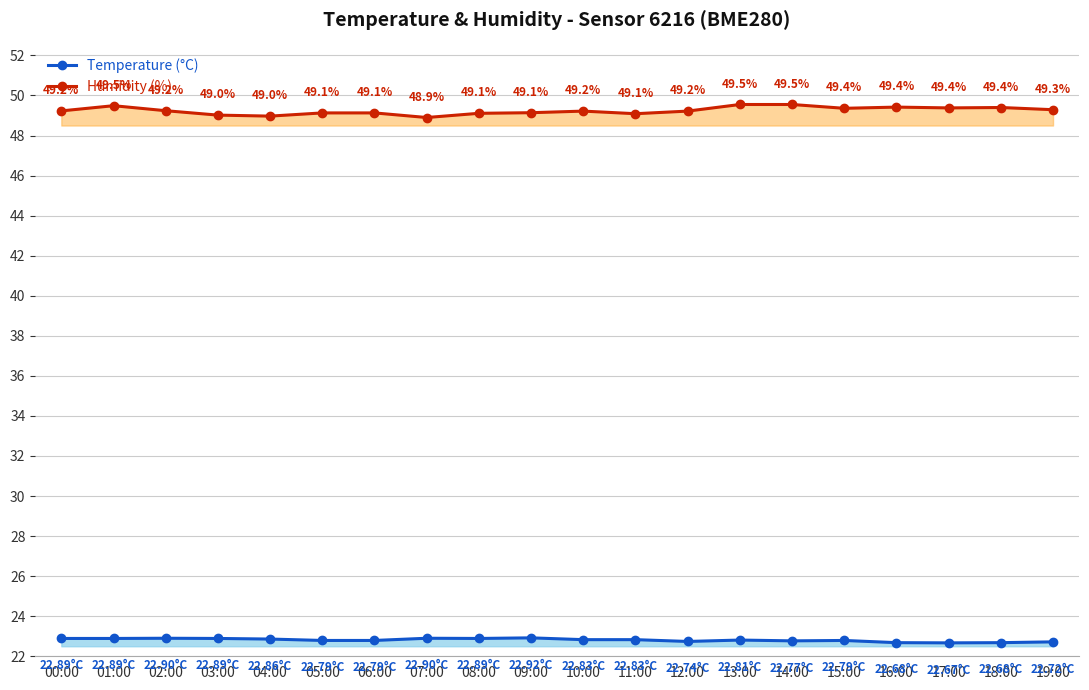

What is the sum of the Humidity (%) values at 16:00 and 14:00?

99.0